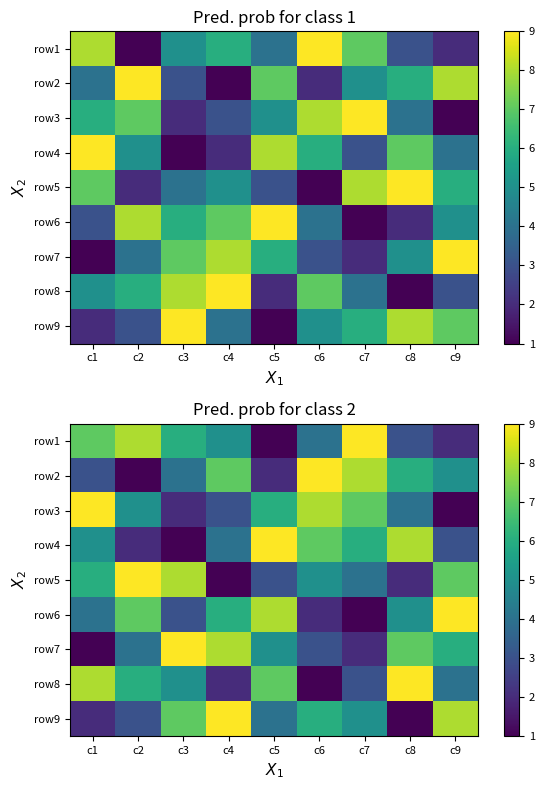

Count the row6 values in the range 3 to 7.

5